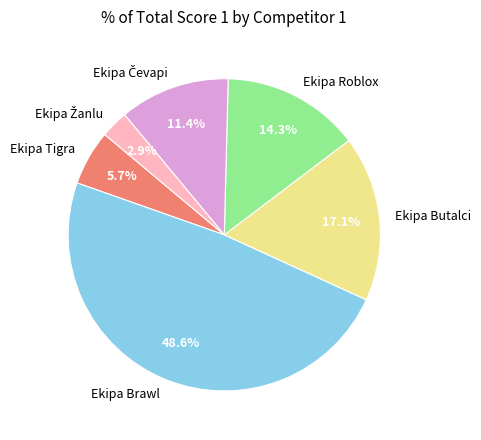

Approximately how many times larger is the value at Ekipa Butalci compared to Ekipa Tigra?

3.0